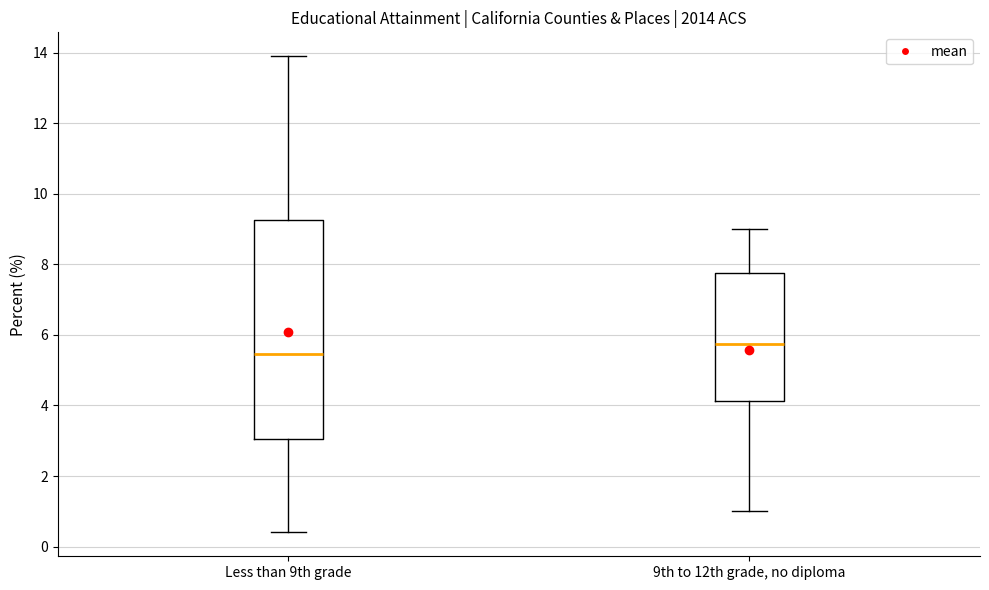

Reading left to right, transcribe this box plot: for each box, give where its median line is, the range the box spans, and where its two whiskers end, as read against the y-axis. The values are not printed on the chart, so give them approximately, as read against the axis.

Less than 9th grade: median 5.4, box 3.0 to 9.2, whiskers 0.4 to 14.0
9th to 12th grade, no diploma: median 5.8, box 4.2 to 7.8, whiskers 1.0 to 9.0